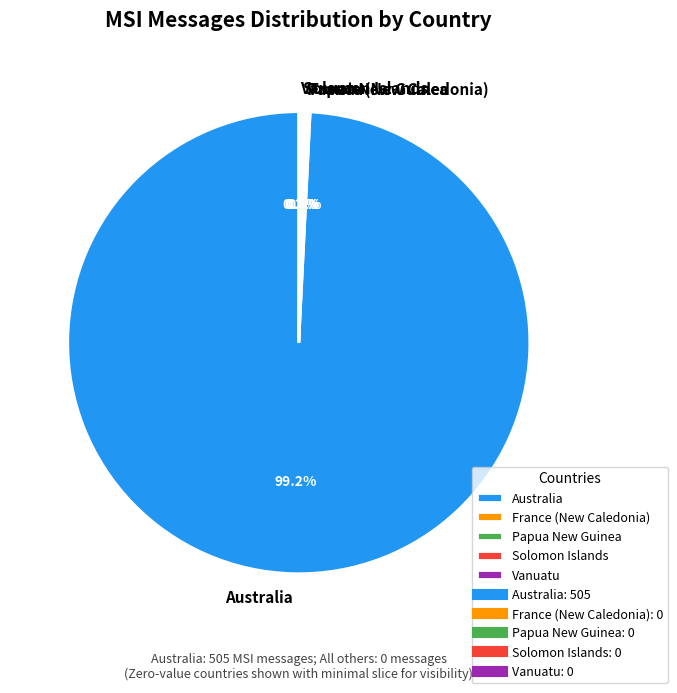

Is there a majority slice in this chart?

Yes